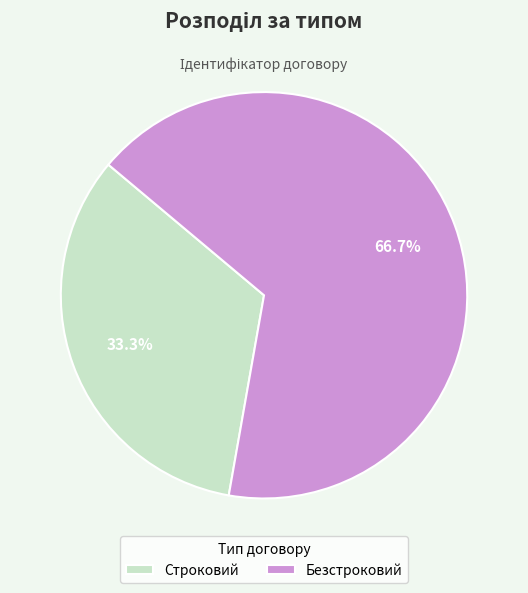

To the nearest percent, what is the average slice percentage?

50%